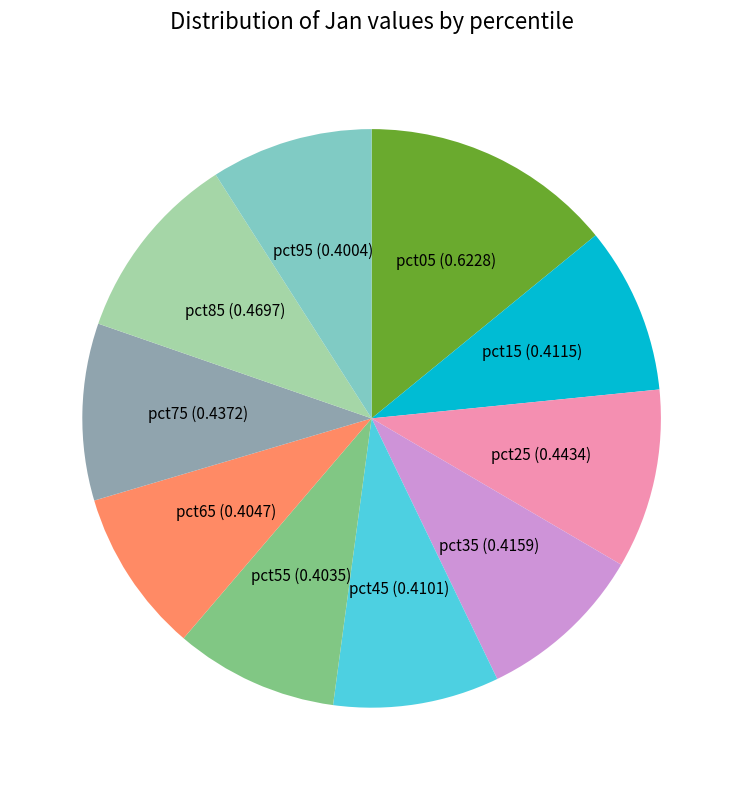

Between pct55 and pct05, which is larger?

pct05